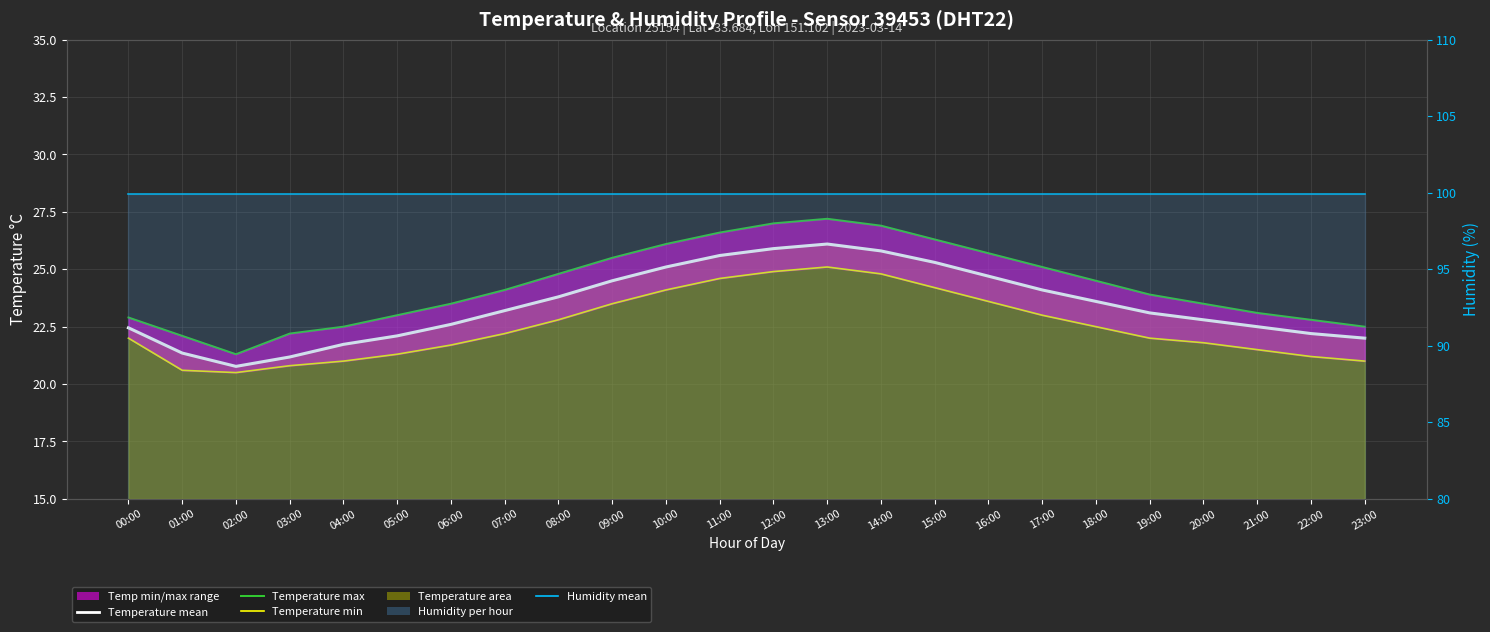

Which series has the widest spread of values?

Temperature max